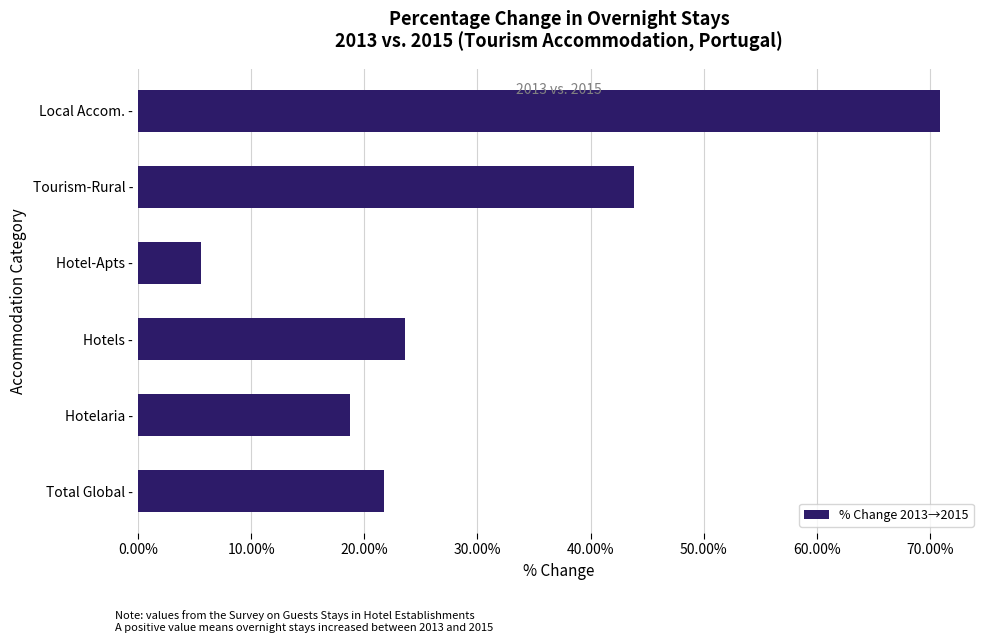

What is the maximum value shown in the chart?

70.9